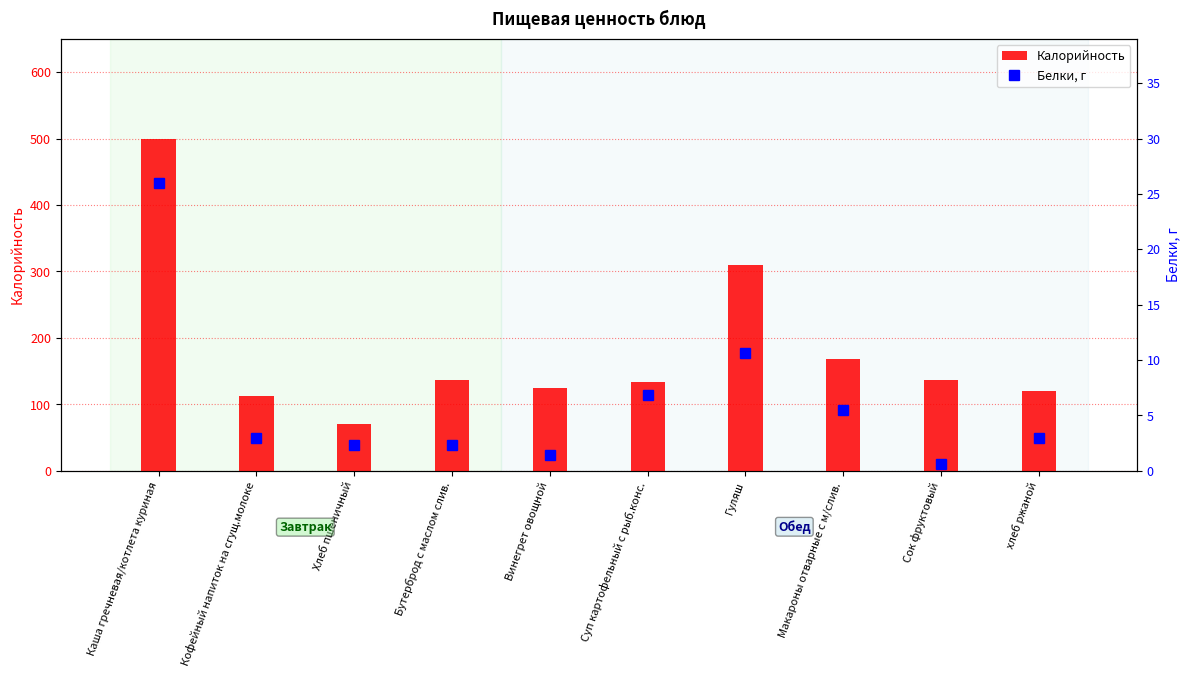

Where does the Калорийность series first go above 136?

Каша гречневая/котлета куриная